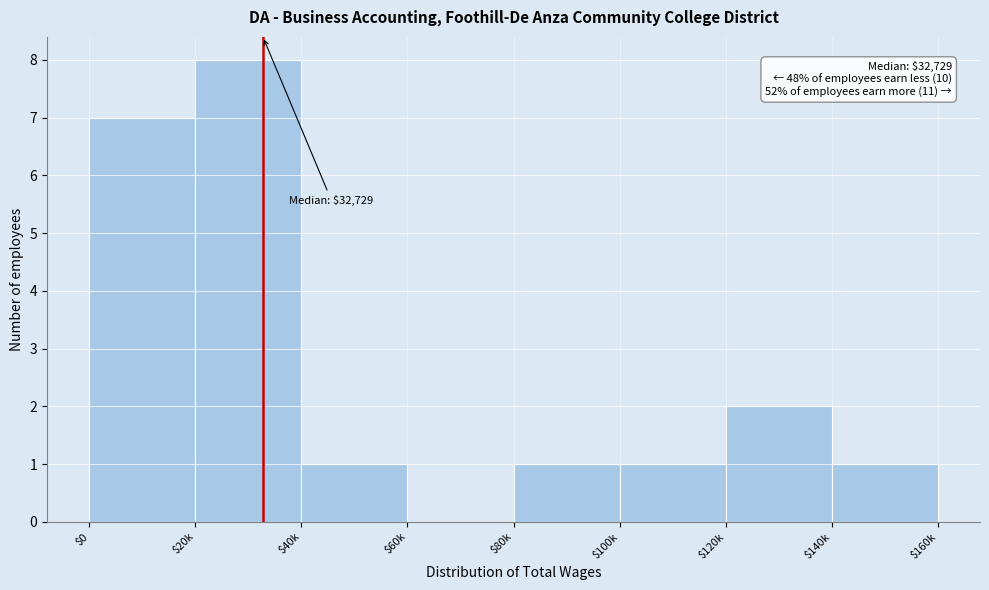

Which category has the highest value across all series?

$20k